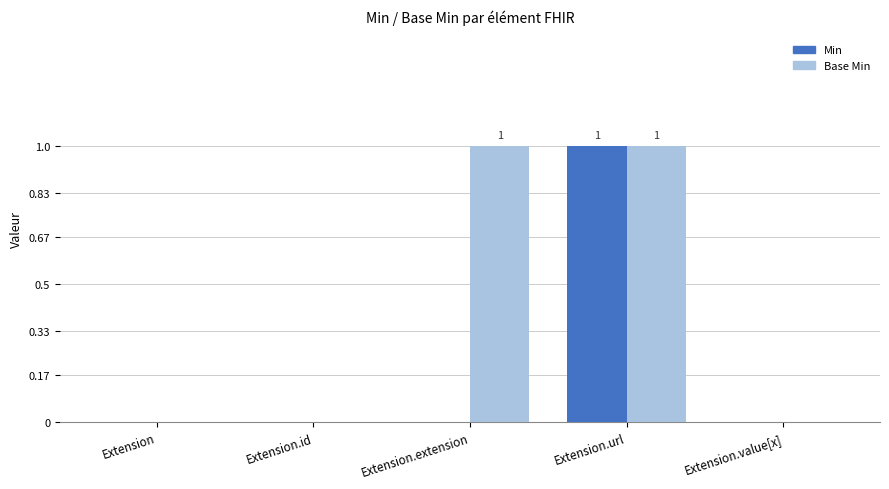

At which category is the sum across all series the highest?

Extension.url